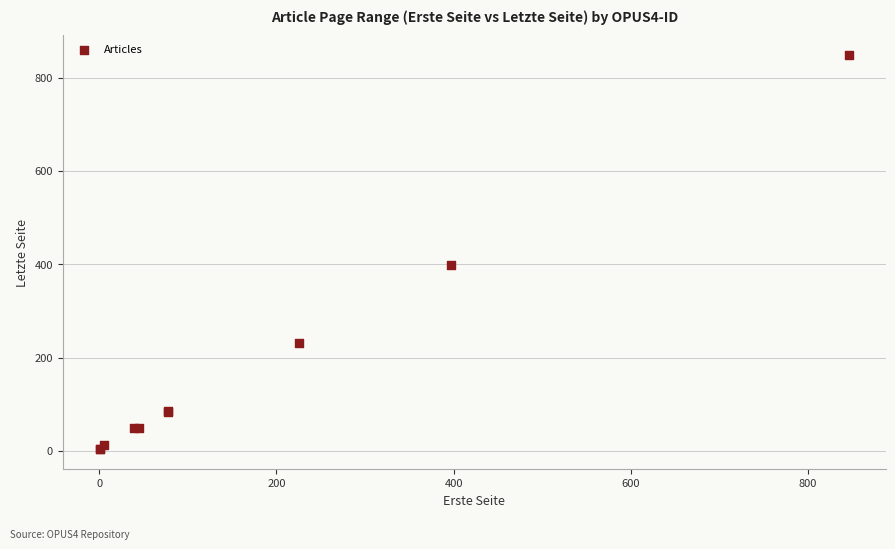

What Y value in the scatter plot is closest to 426?

398